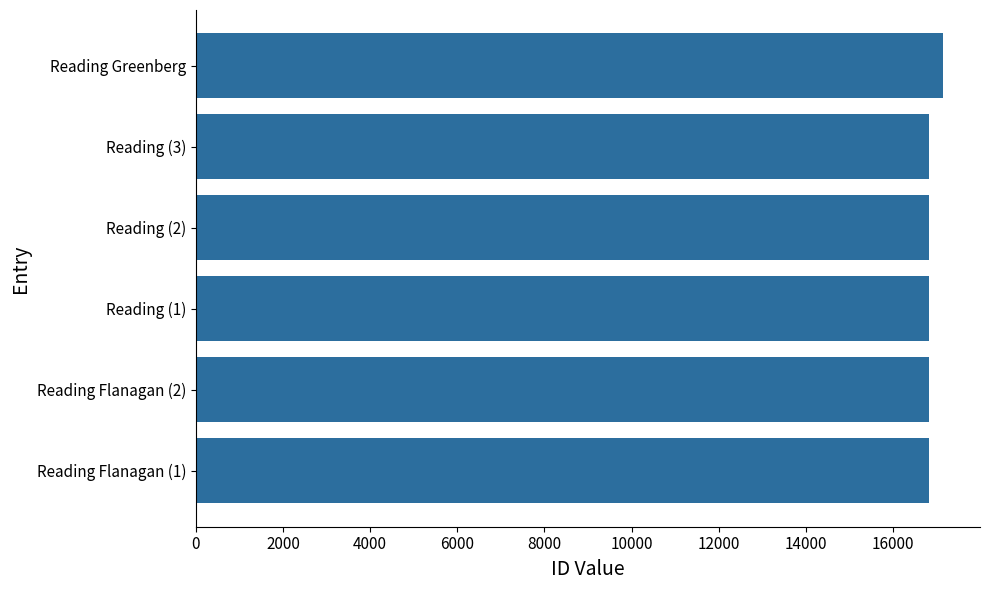

What is the ratio of the value at Reading (1) to the value at Reading Greenberg?

1.0